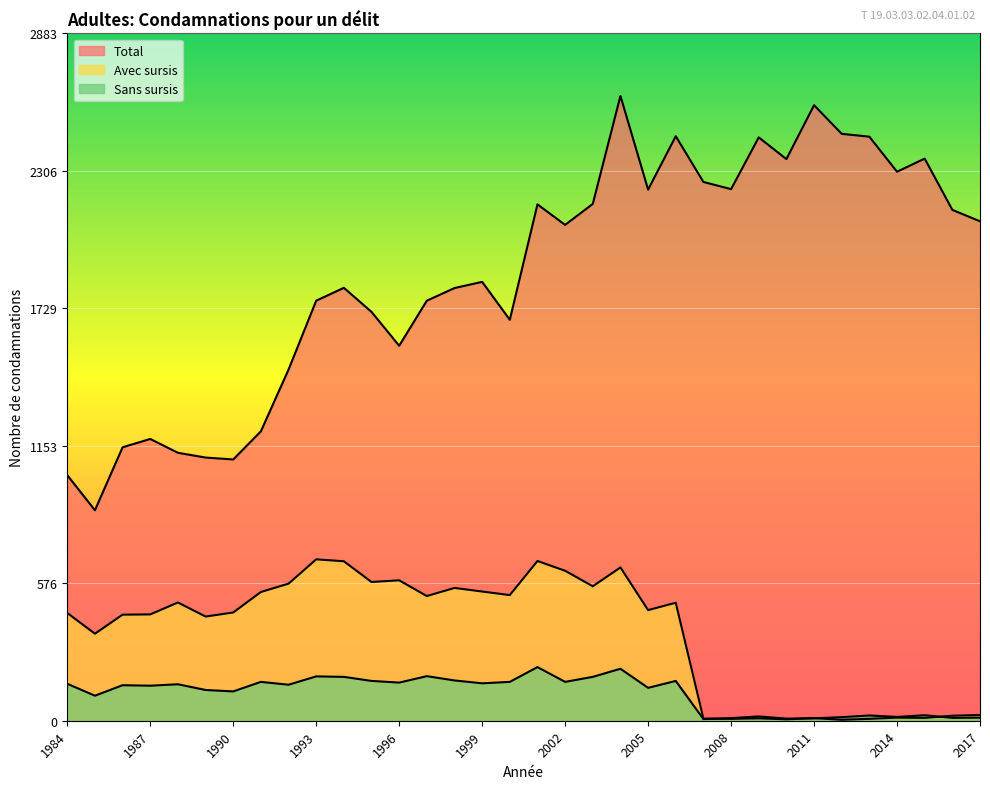

Which label corresponds to the smallest value in the chart?

2012